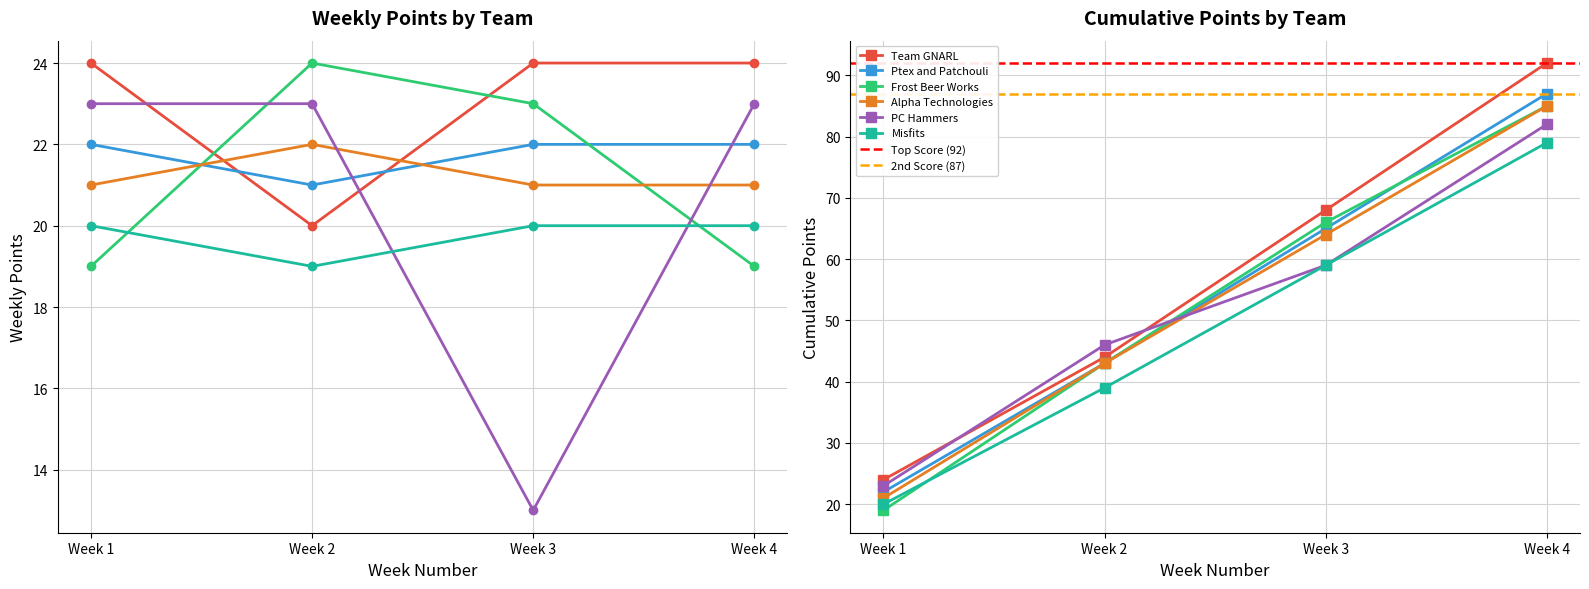

The value of Ptex and Patchouli at Week 2 is 21. True or false?

True